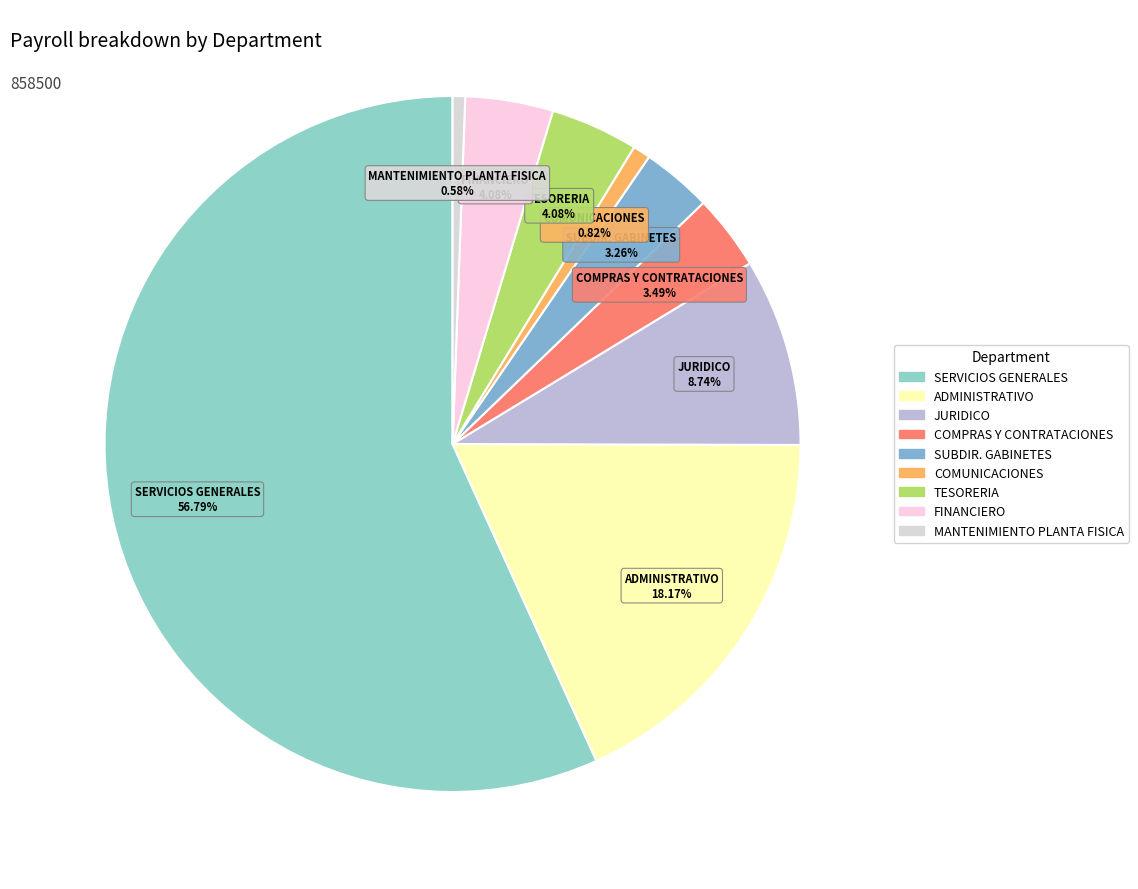

How many slices are in this pie chart?

9